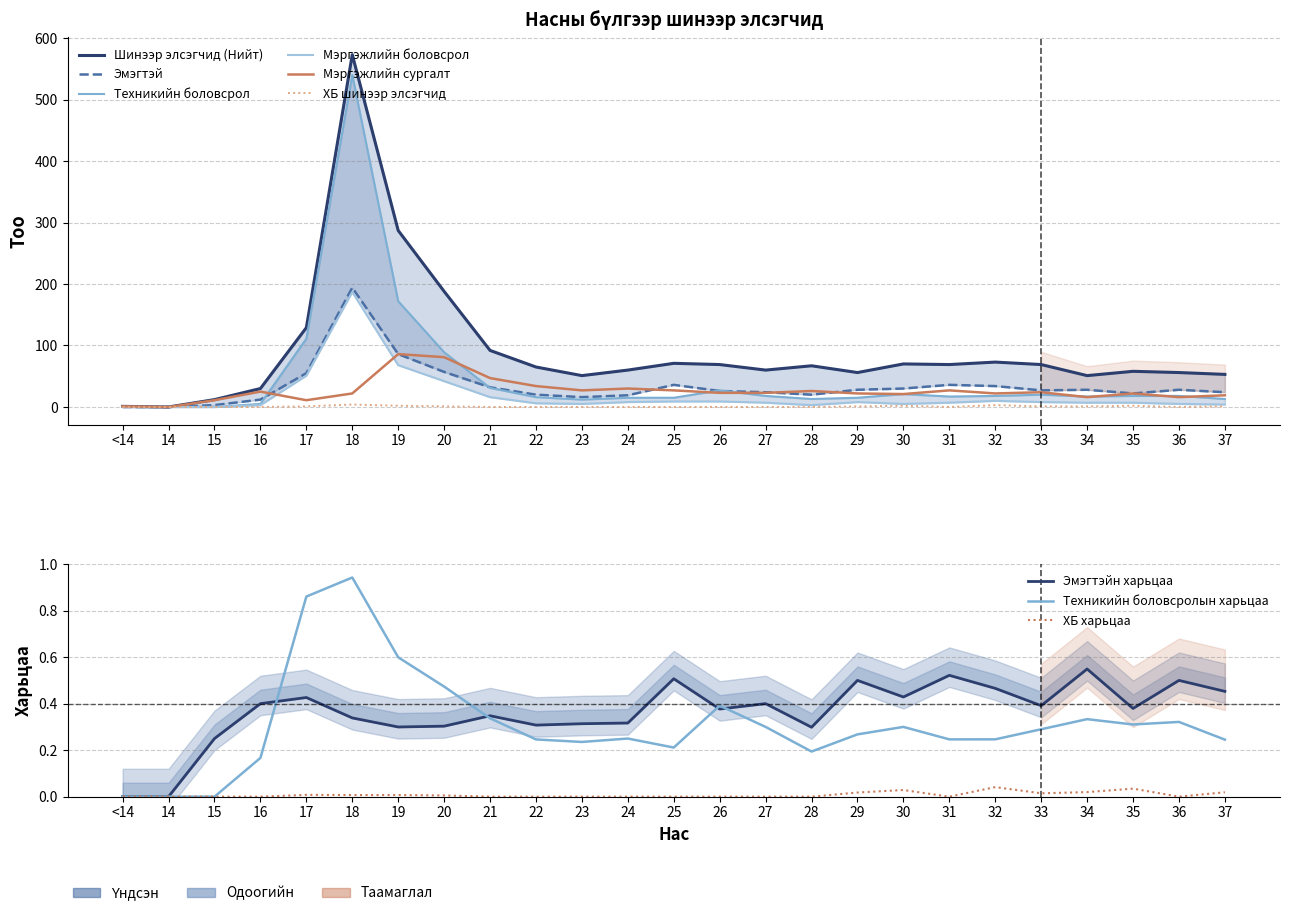

True or false: Мэргэжлийн боловсрол and Шинээр элсэгчид (Нийт) intersect in this chart.

False